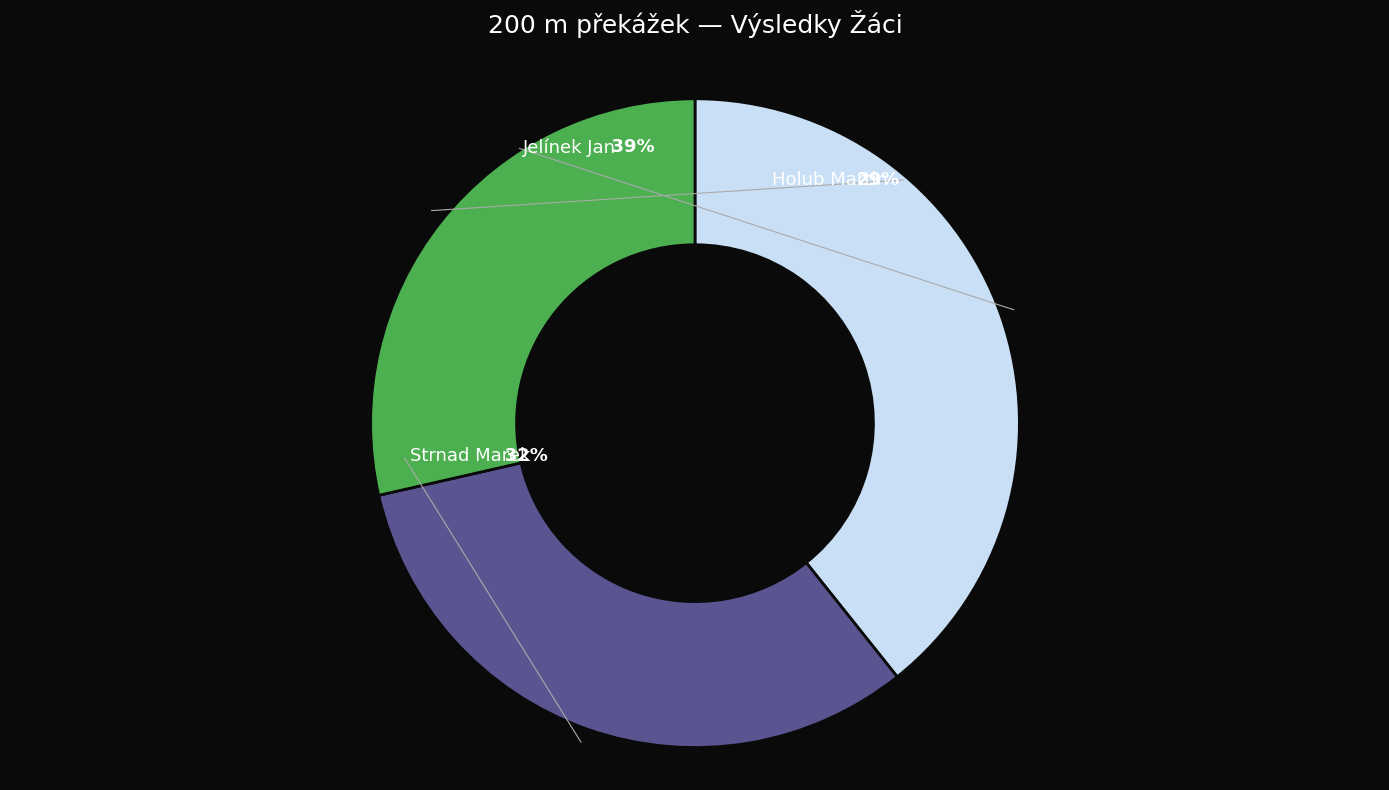

Which slice is the smallest?

Holub Martin